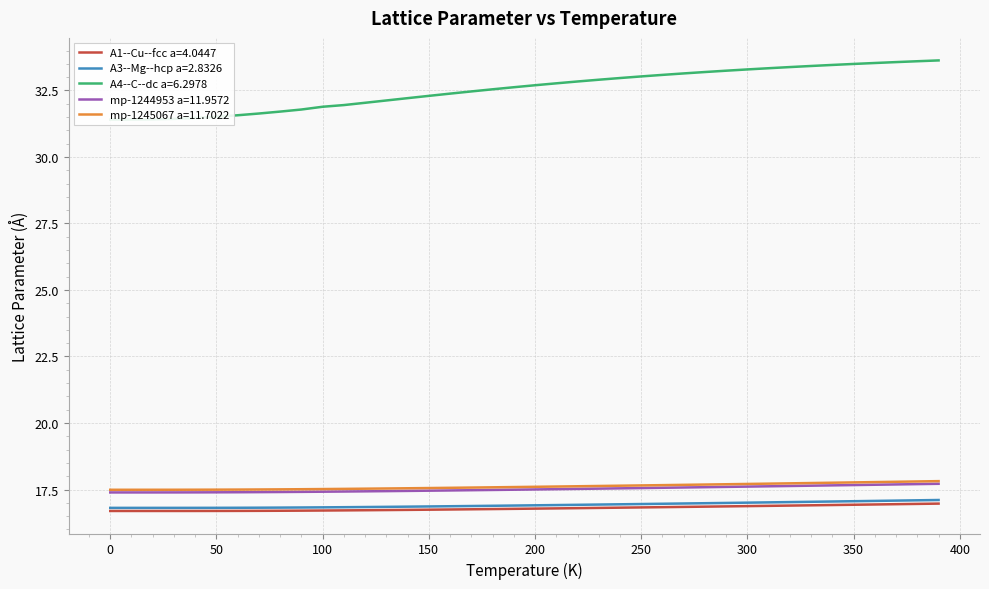

True or false: A1--Cu--fcc a=4.0447 and mp-1244953 a=11.9572 cross at least once.

False